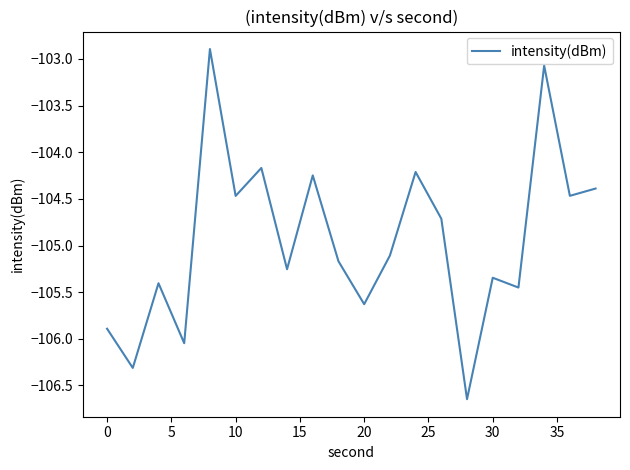

What is the greatest value displayed?

-102.9